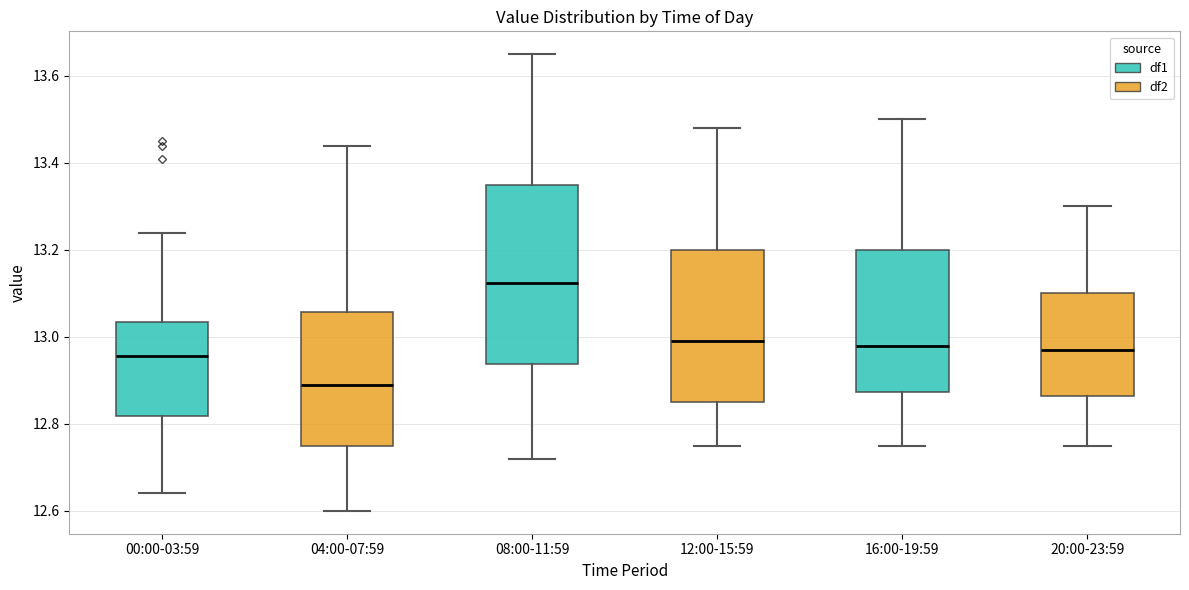

Reading left to right, transcribe this box plot: for each box, give where its median line is, the range the box spans, and where its two whiskers end, as read against the y-axis. The values are not printed on the chart, so give them approximately, as read against the axis.

00:00-03:59: median 12.96, box 12.82 to 13.04, whiskers 12.64 to 13.24
04:00-07:59: median 12.90, box 12.76 to 13.06, whiskers 12.60 to 13.44
08:00-11:59: median 13.12, box 12.94 to 13.36, whiskers 12.72 to 13.66
12:00-15:59: median 13.00, box 12.86 to 13.20, whiskers 12.76 to 13.48
16:00-19:59: median 12.98, box 12.88 to 13.20, whiskers 12.76 to 13.50
20:00-23:59: median 12.98, box 12.86 to 13.10, whiskers 12.76 to 13.30